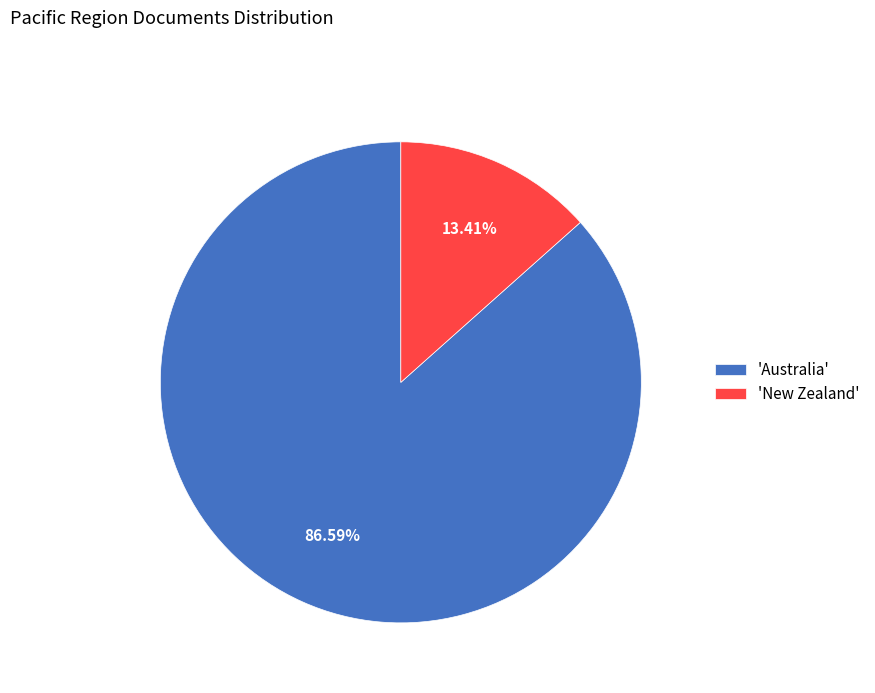

Between 'Australia' and 'New Zealand', which is larger?

'Australia'